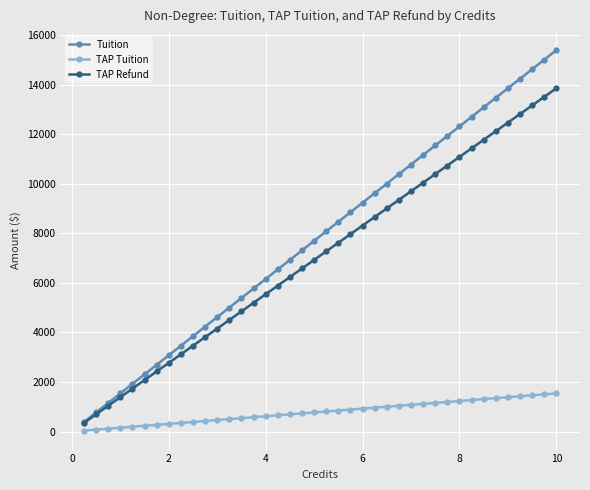

What is the value of the Tuition point at the 28th from the left?

10780.0